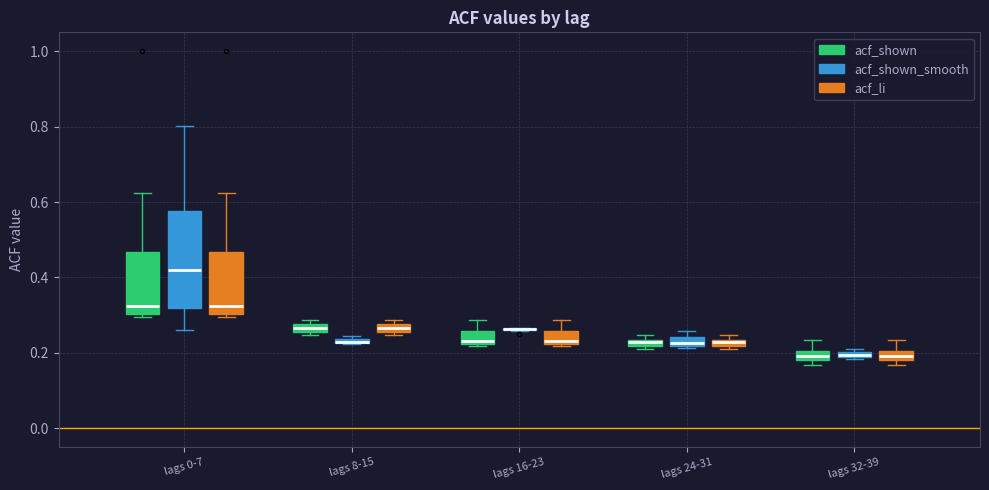

Comparing the boxes themselves (not the whiskers), which one is the tallest?

lags 0-7 (acf_shown_smooth)